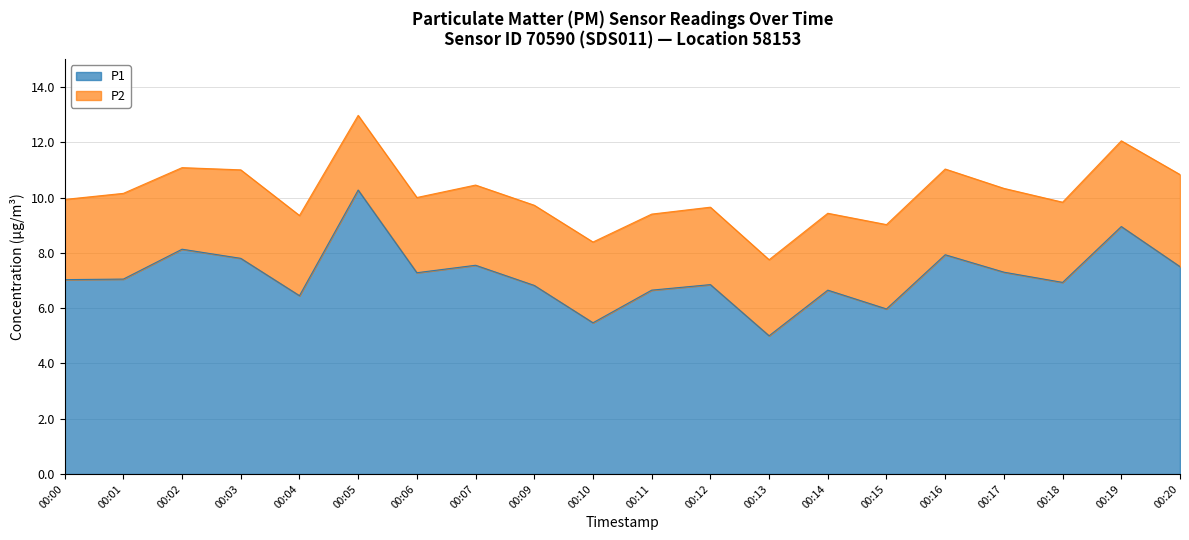

Does the chart display data point markers on the line(s)?

No